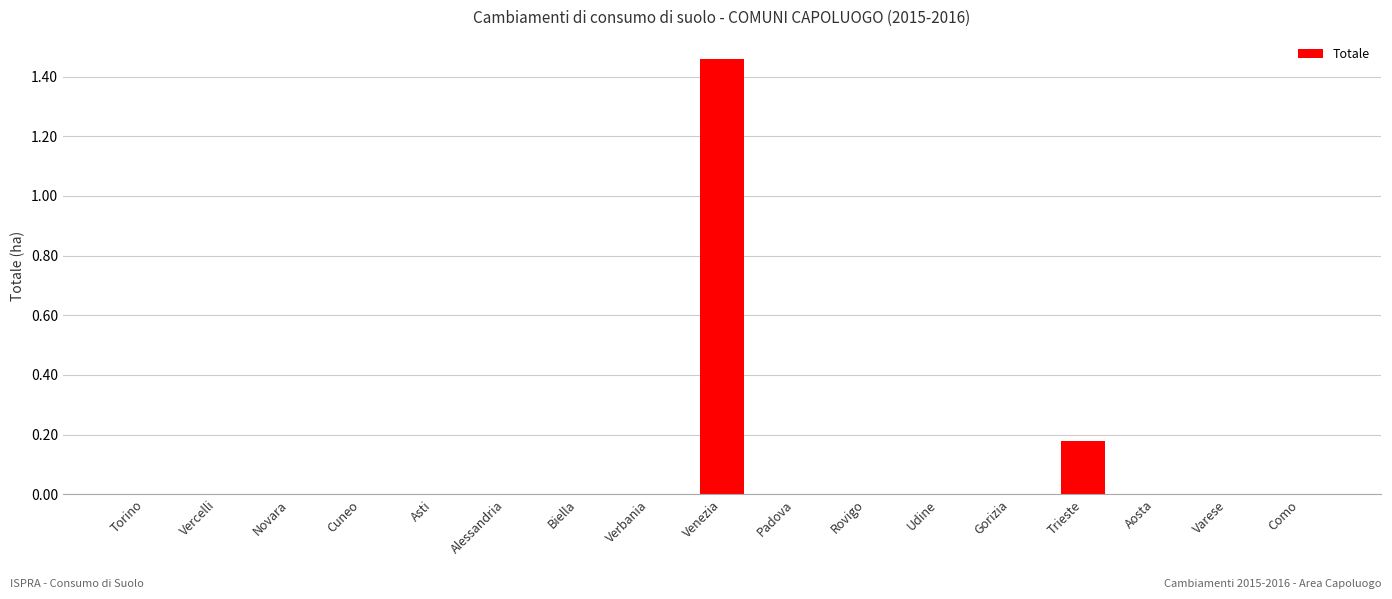

What is the average value?

0.1